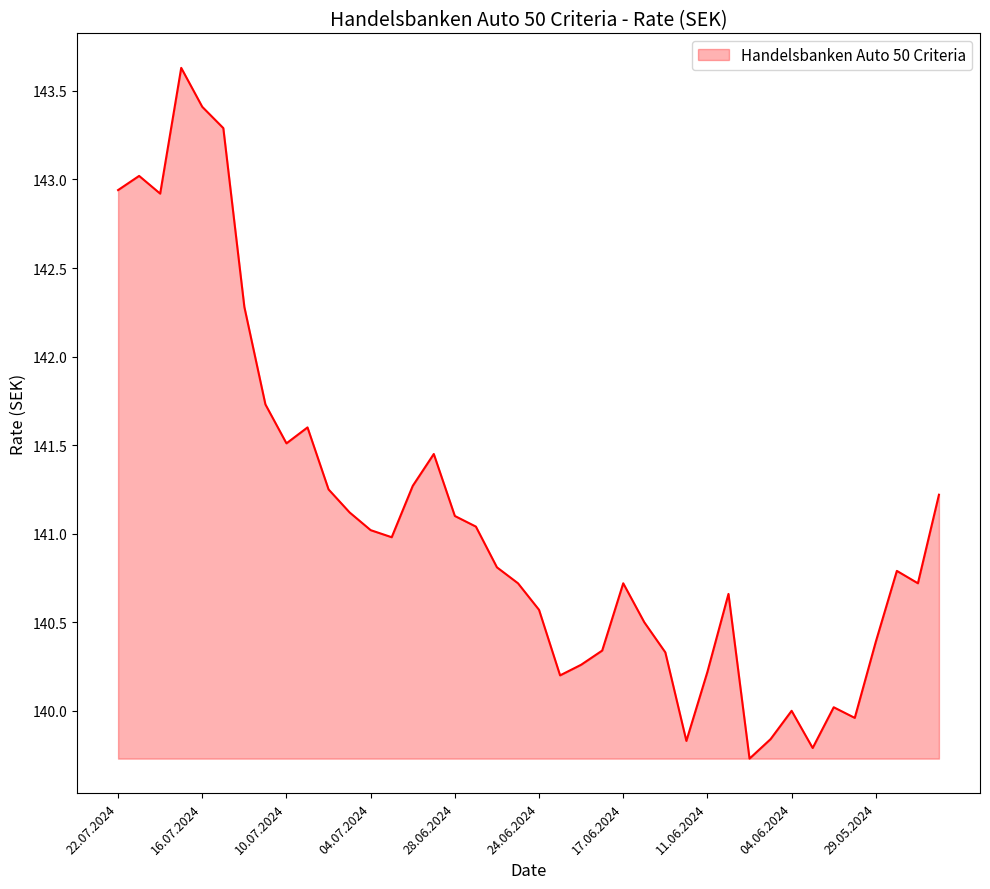

What is the smallest value displayed?

139.7